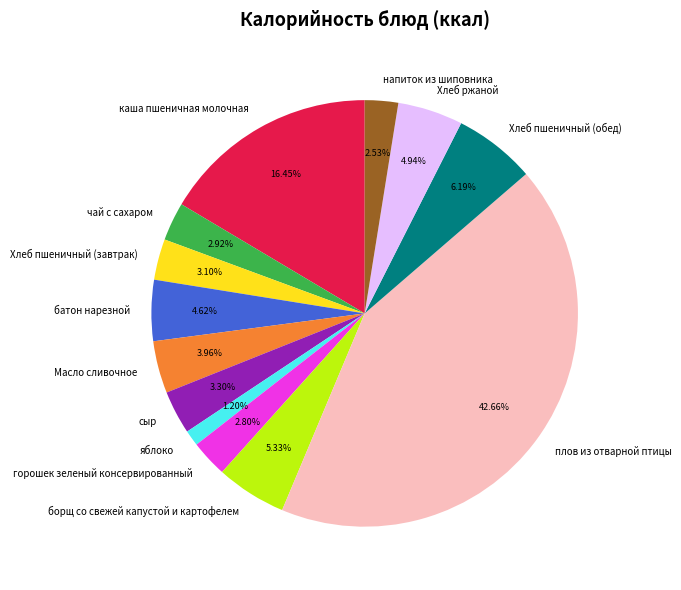

Is it true that яблоко is 1% of the pie?

True